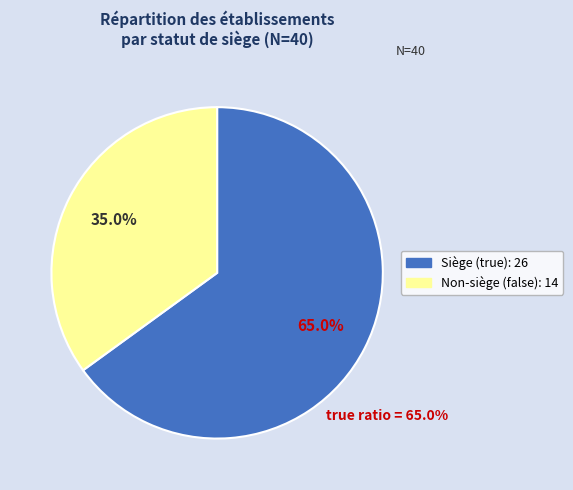

Is there a majority slice in this chart?

Yes